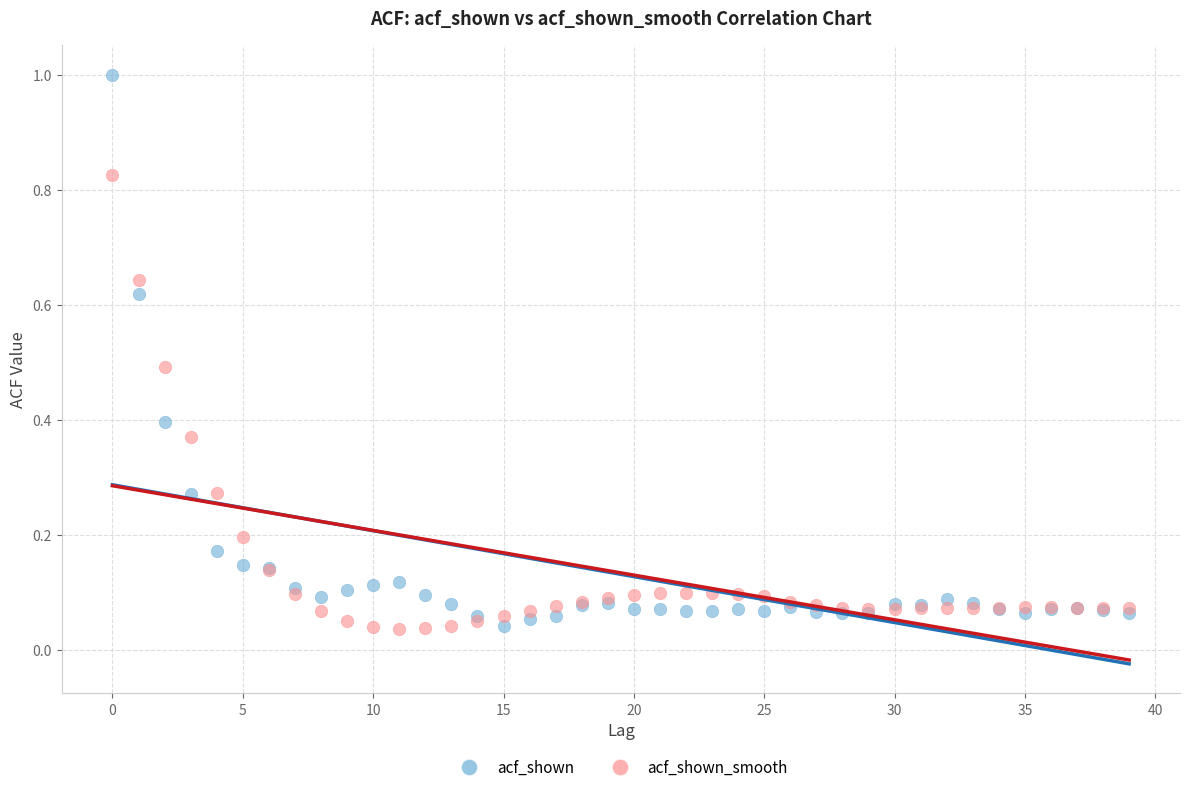

Which series contains the highest Y value?

acf_shown